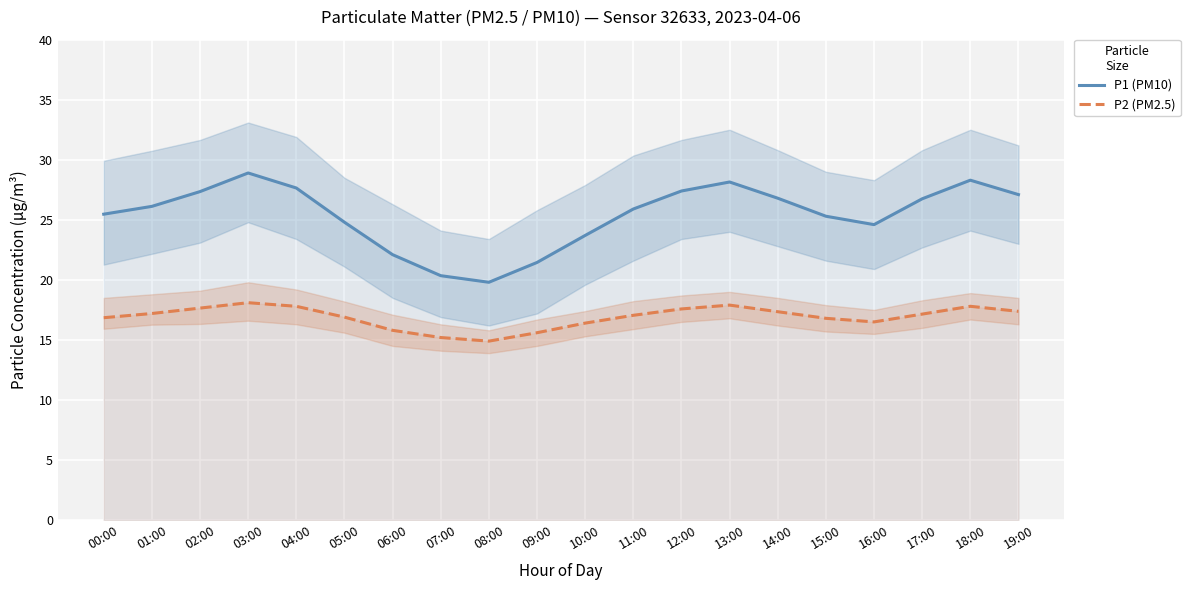

What is the maximum value shown in the chart?

28.9